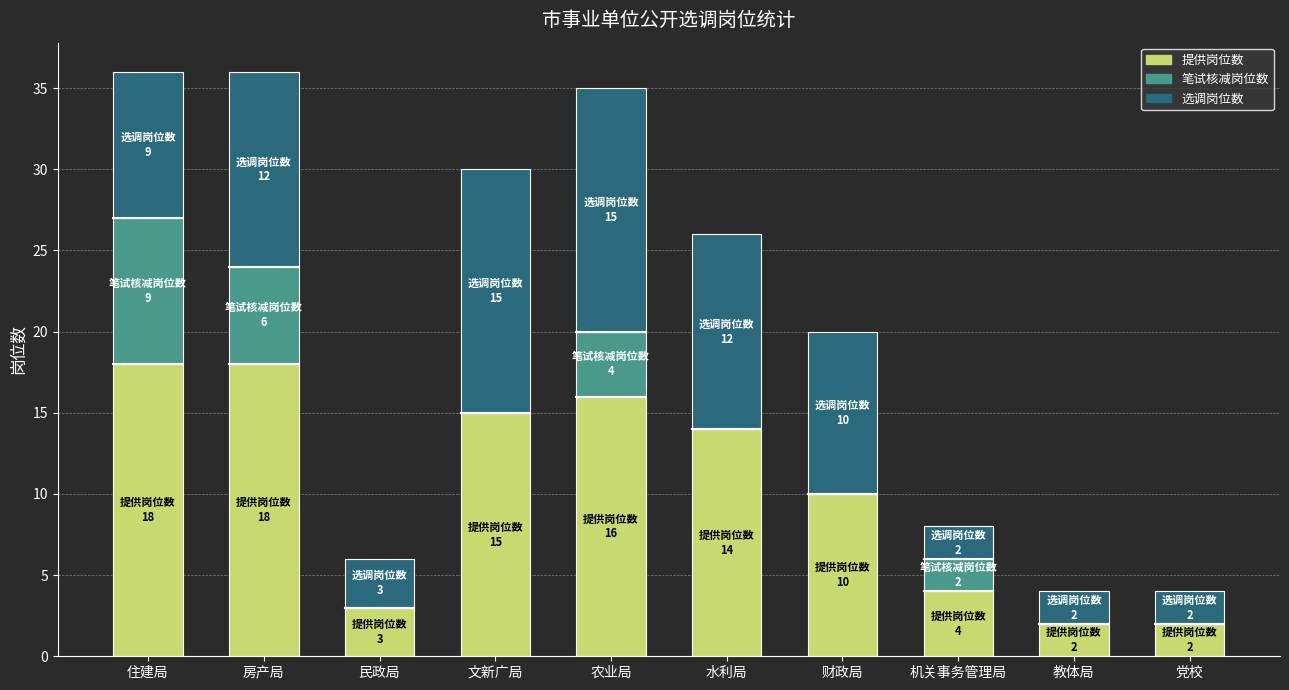

What is the total value across all series at 机关事务管理局?

8